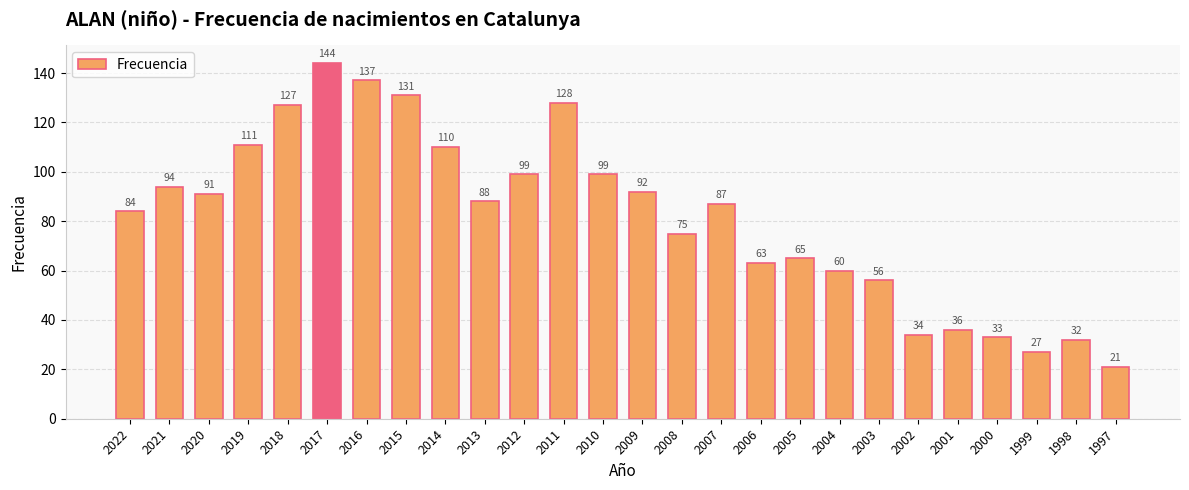

How many data points does each series have?

26